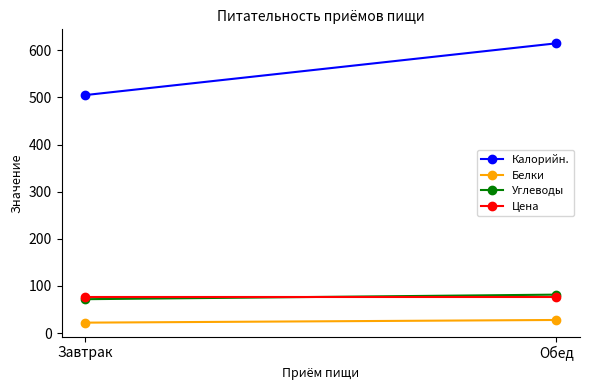

What is the label of the 1st point from the right?

Обед